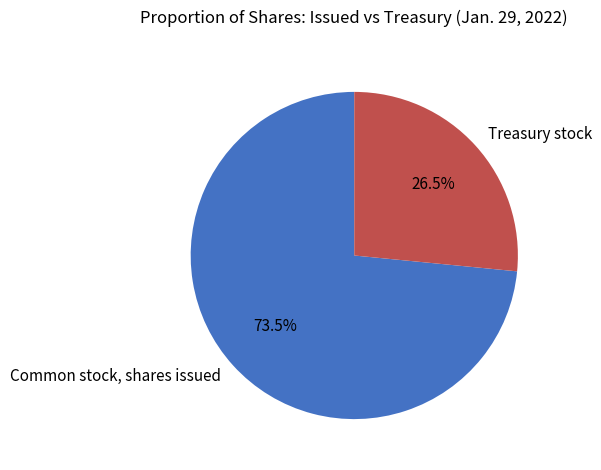

True or false: Common stock, shares issued accounts for 64% of the total.

False